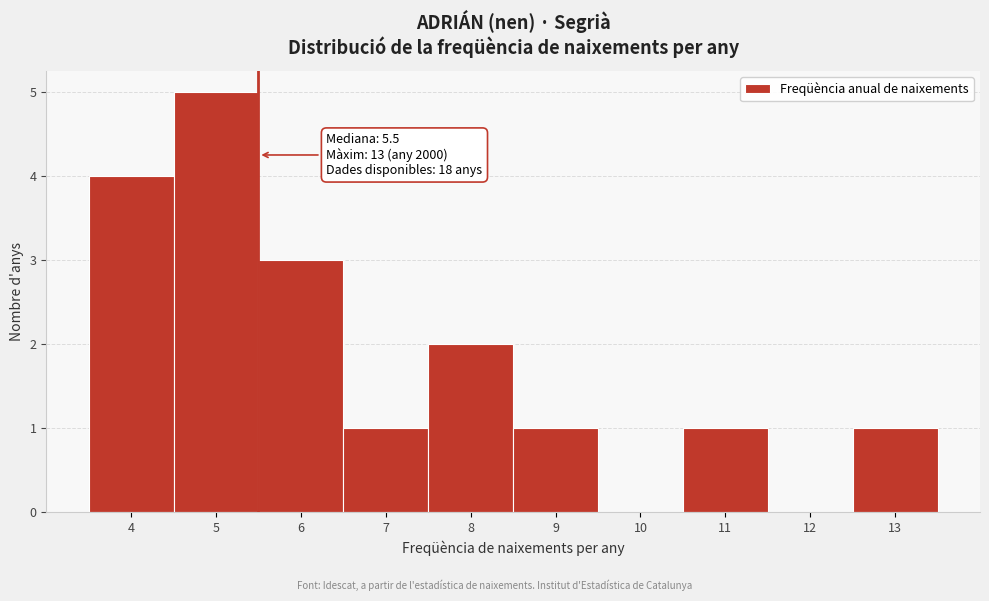

Which range on the x-axis has the tallest bar?

4.5 to 5.5